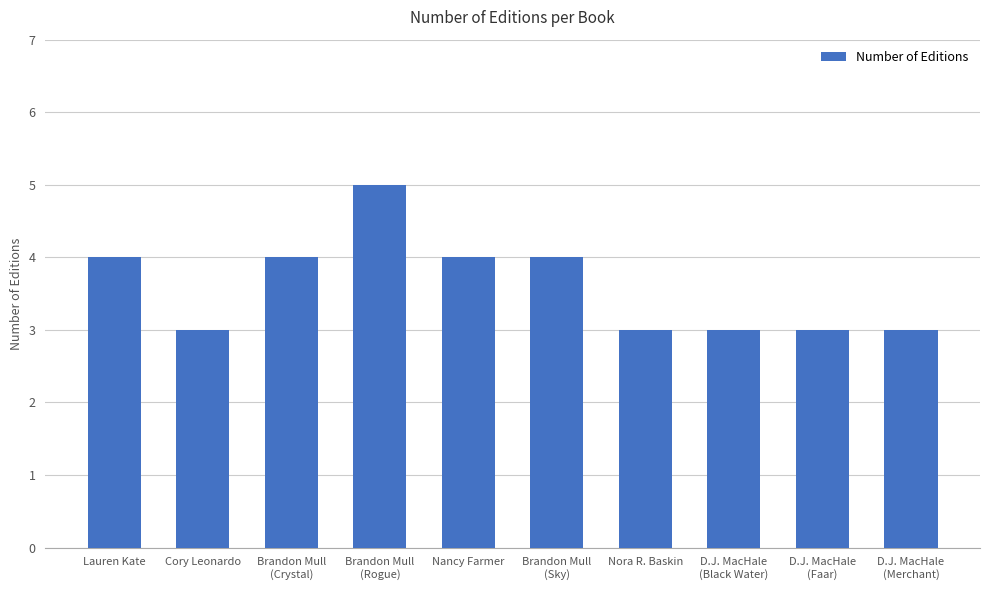

What is the greatest value displayed?

5